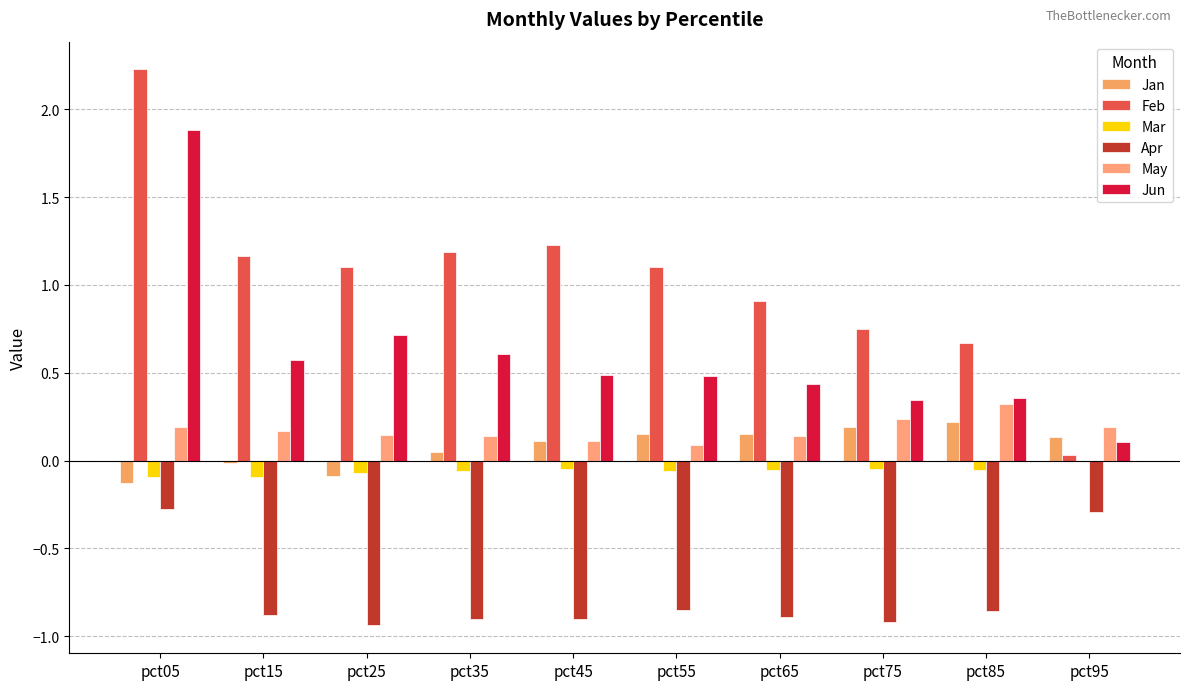

Does the chart contain stacked bars?

No